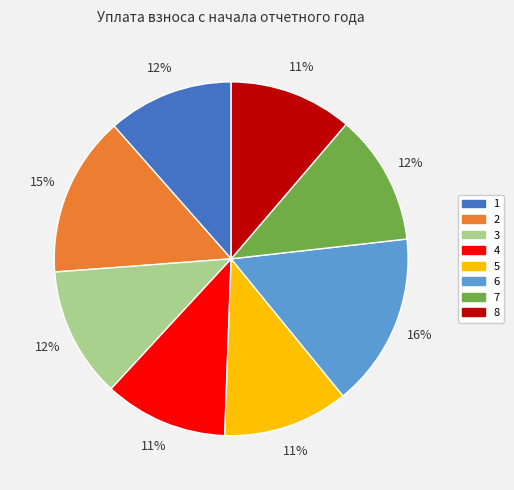

To the nearest percent, what portion does 2 represent?

15%